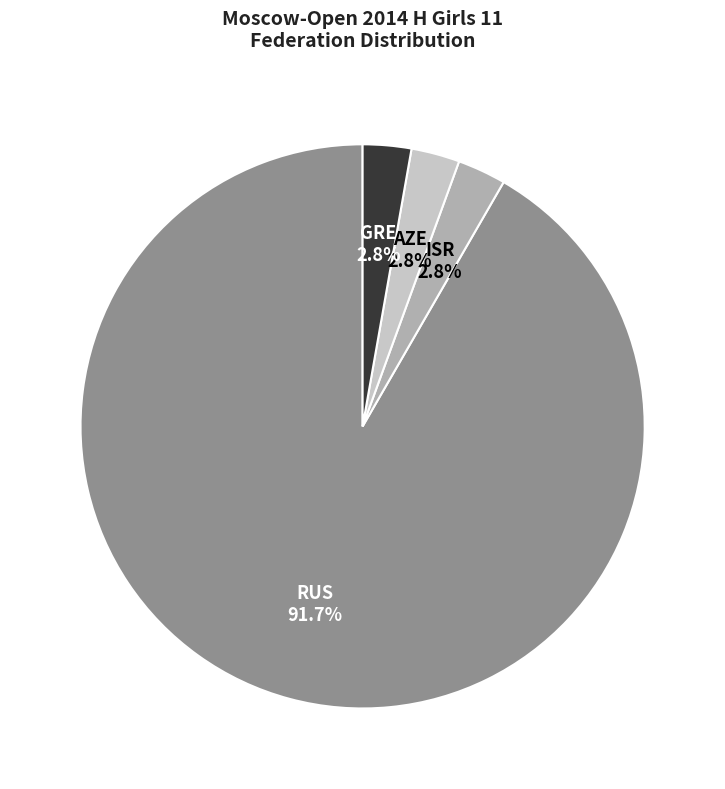

Is there a majority slice in this chart?

Yes